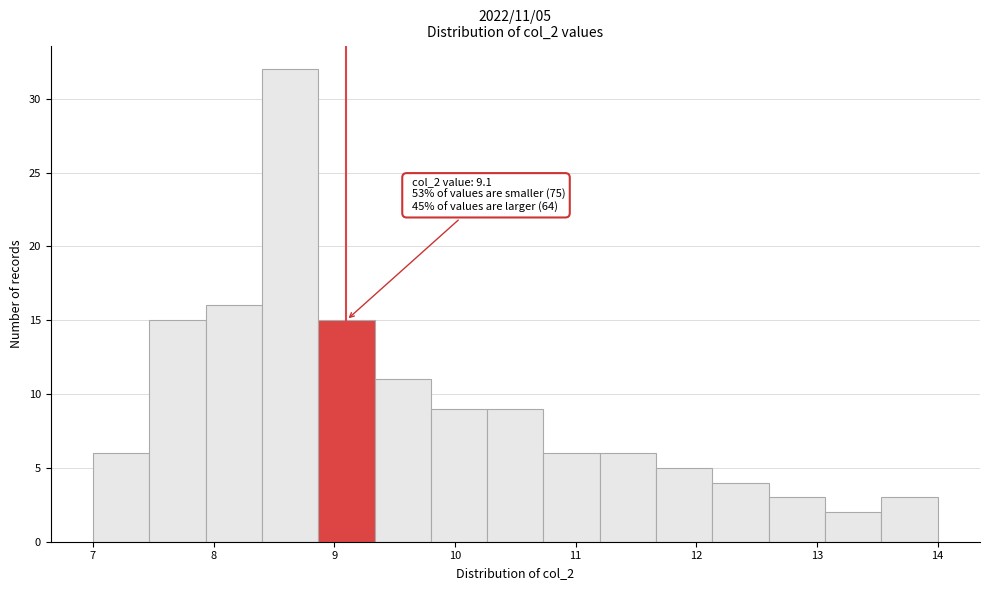

Which range on the x-axis has the tallest bar?

8.4 to 8.9